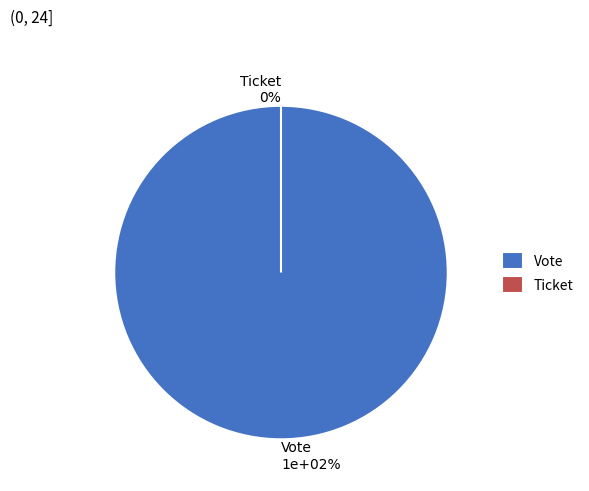

To the nearest percent, what is the combined percentage of Ticket and Vote?

100%